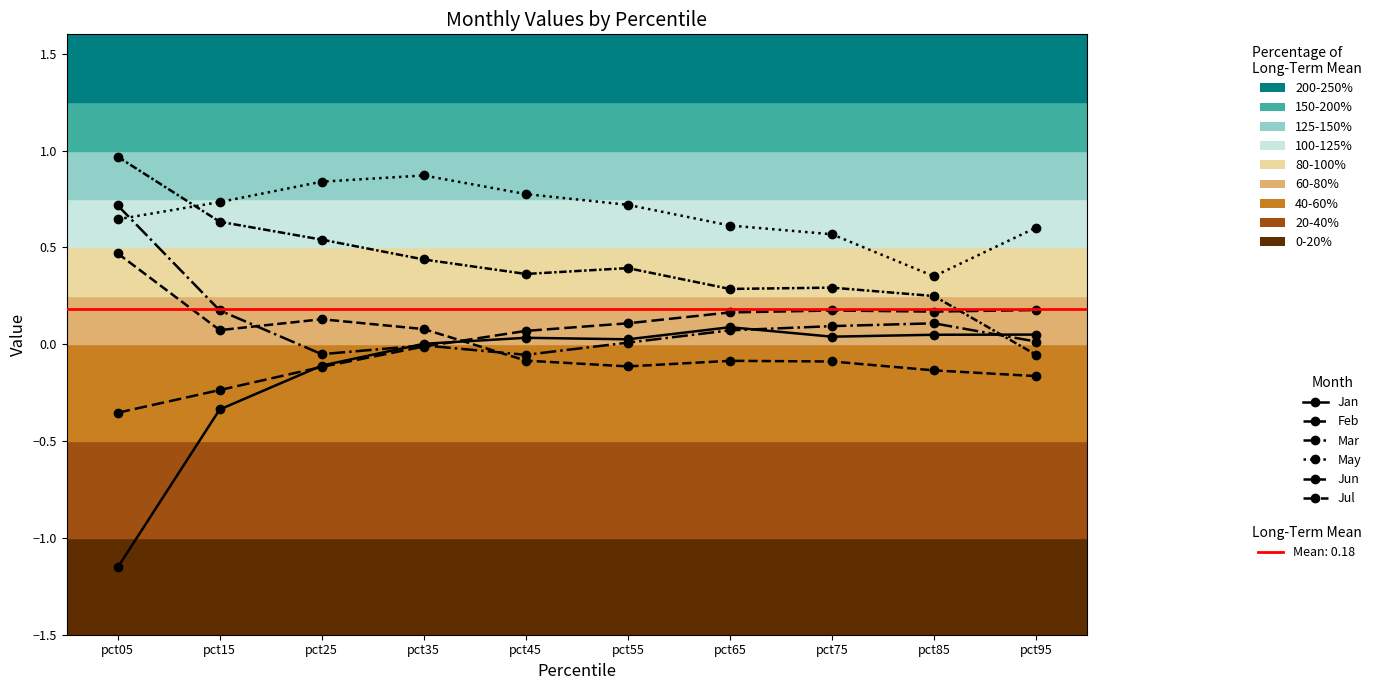

Where is the first local maximum for Jan?

pct45